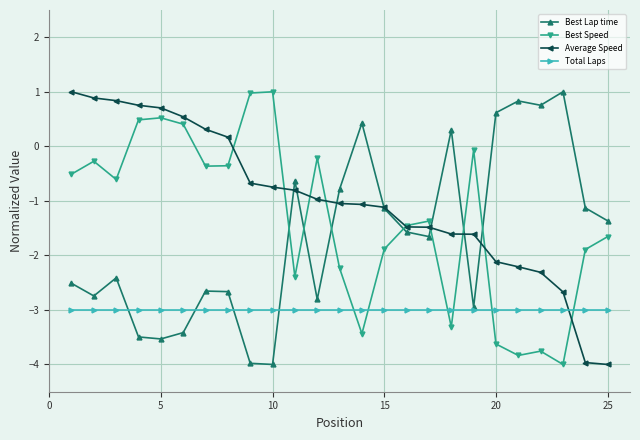

What is the value of the Average Speed point at the 10th from the left?

-0.7